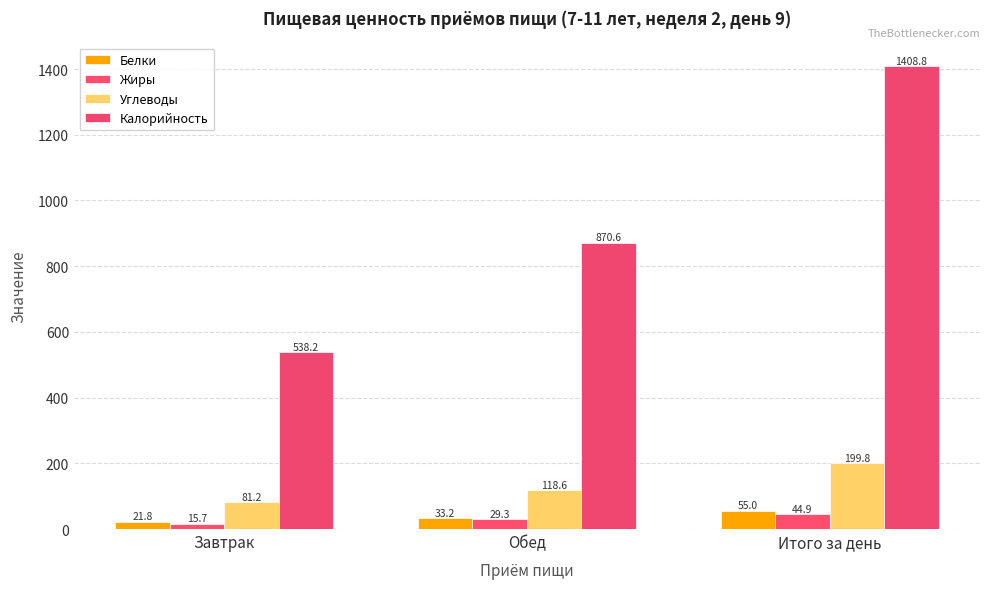

Reading left to right, what are all the values shown in this chart?

Белки: Завтрак=21.8	Обед=33.2	Итого за день=55.0
Жиры: Завтрак=15.7	Обед=29.3	Итого за день=44.9
Углеводы: Завтрак=81.2	Обед=118.6	Итого за день=199.8
Калорийность: Завтрак=538.2	Обед=870.6	Итого за день=1408.8